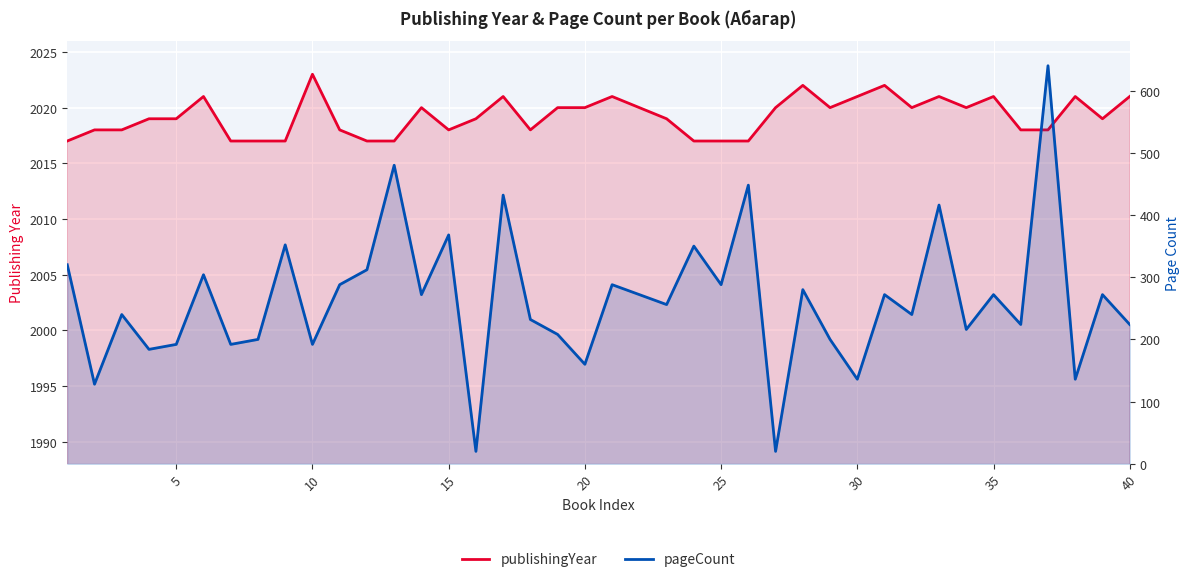

Count the number of categories in the chart.

40